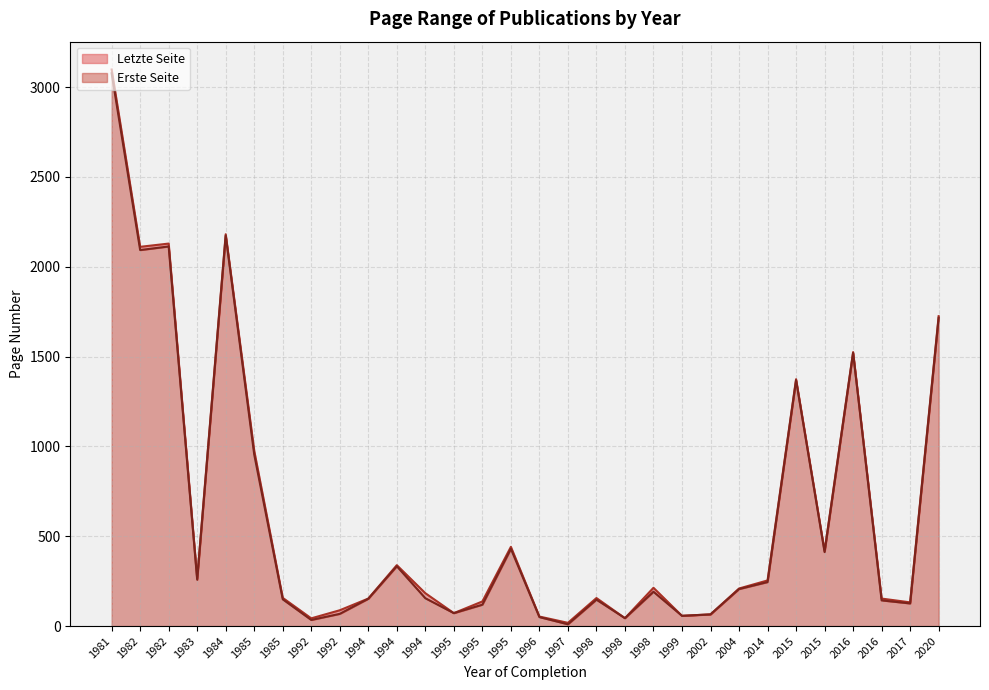

Rank the series at 1983 from lowest to highest value.

Erste Seite, Letzte Seite